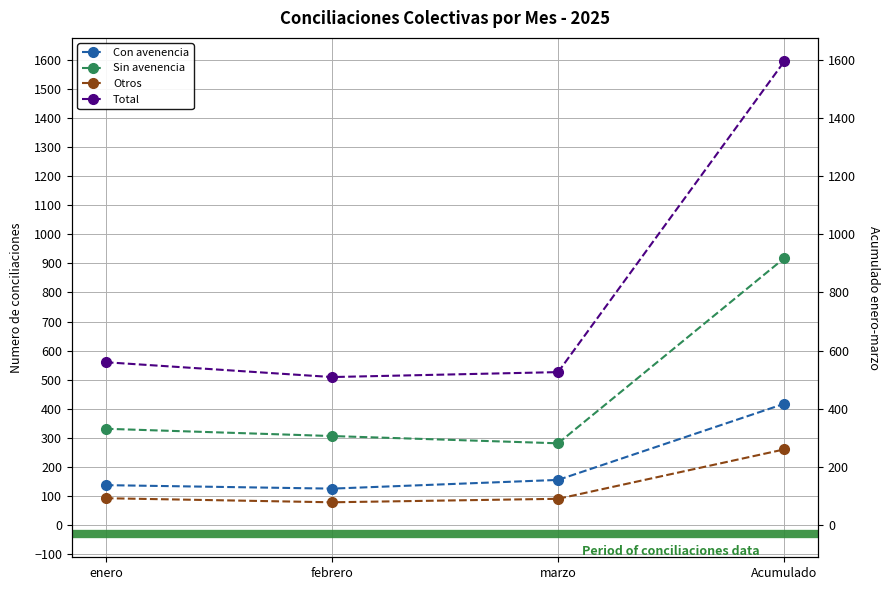

How many categories are shown in the chart?

4